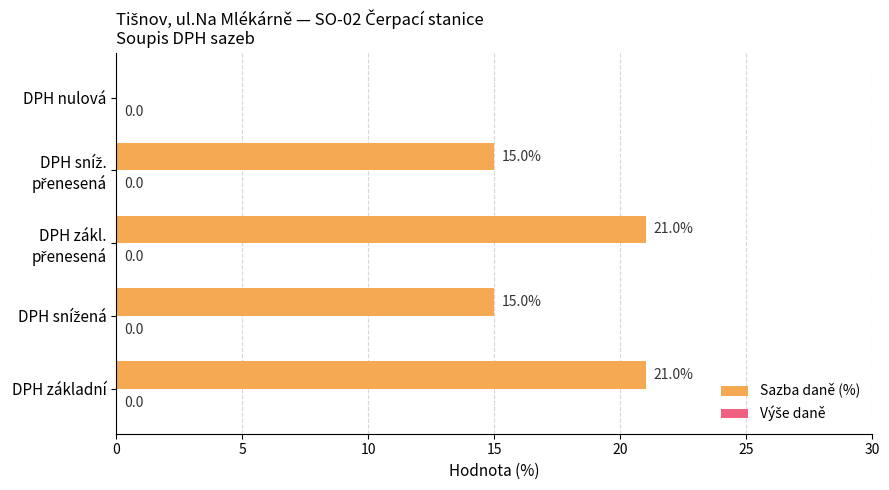

The value at DPH nulová is 0. True or false?

True